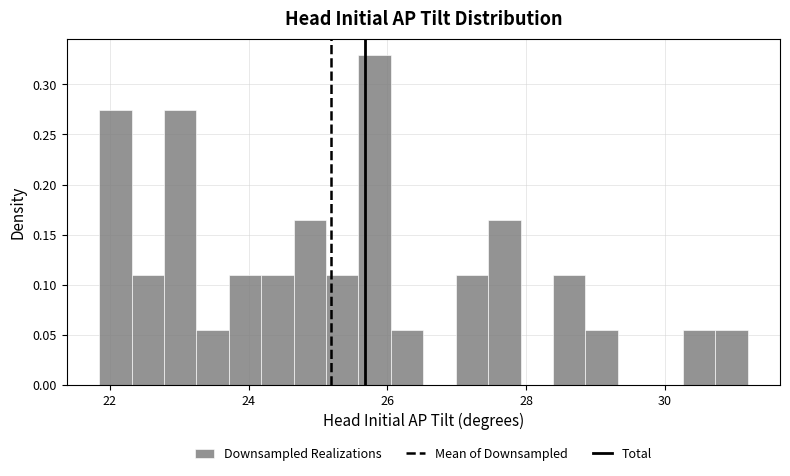

Read against the x-axis, roughly where is the centre of the tallest bar?

25.8